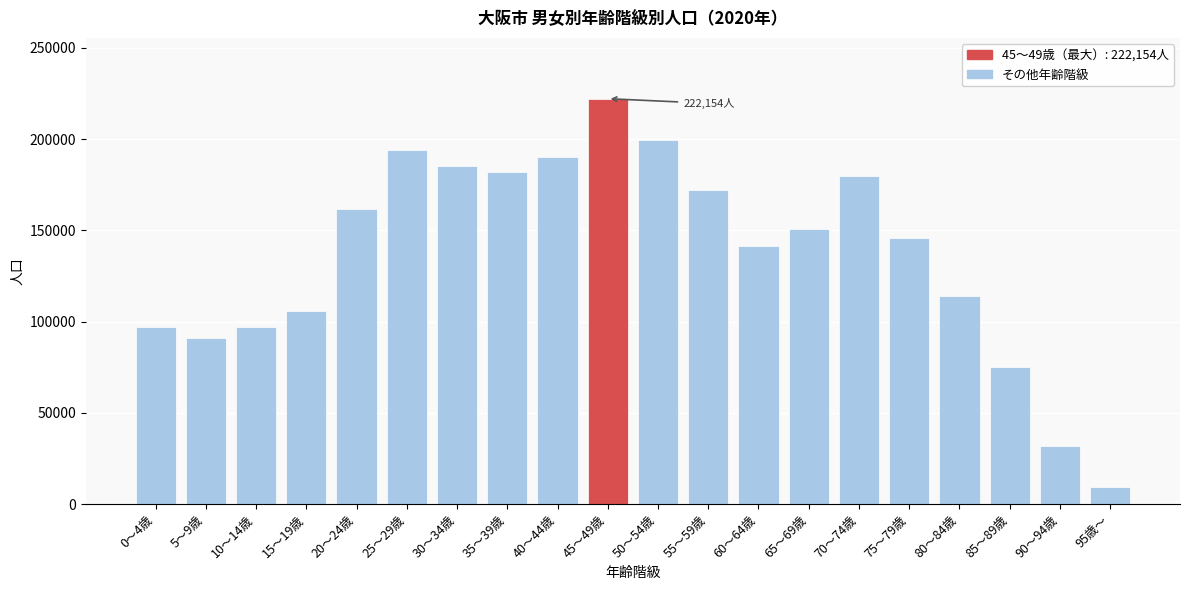

Which category has the highest value across all series?

45～49歳